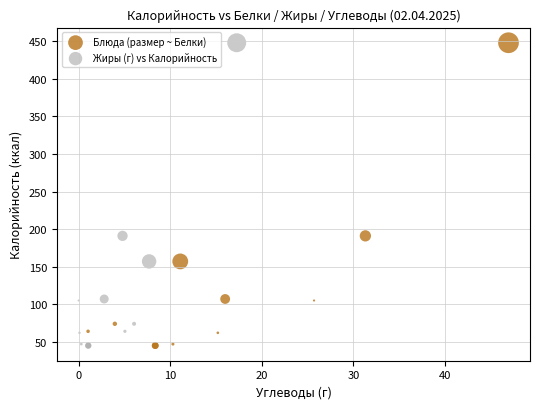

What are all the series names shown in the legend?

Блюда (размер ~ Белки), Жиры (г) vs Калорийность